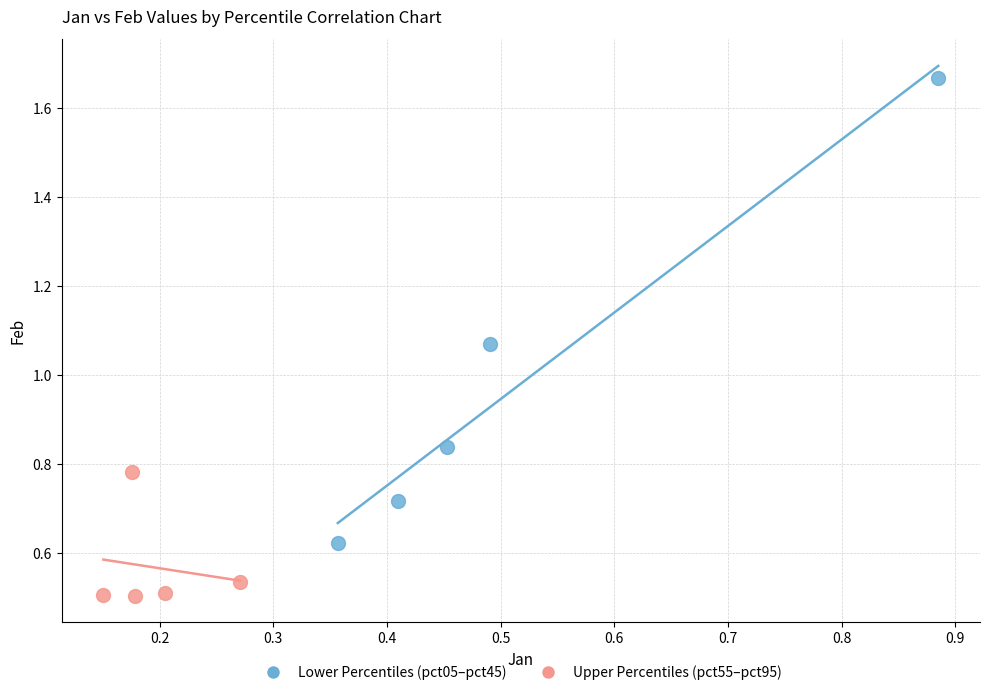

Which series has the widest spread of Y values?

Lower Percentiles (pct05–pct45)